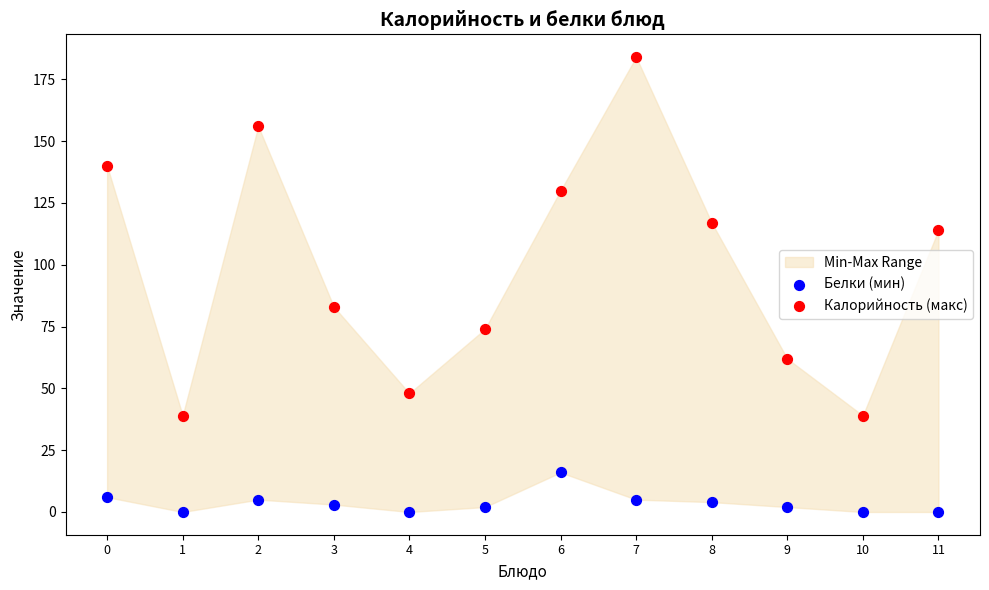

Which series has the widest spread of Y values?

Калорийность (макс)